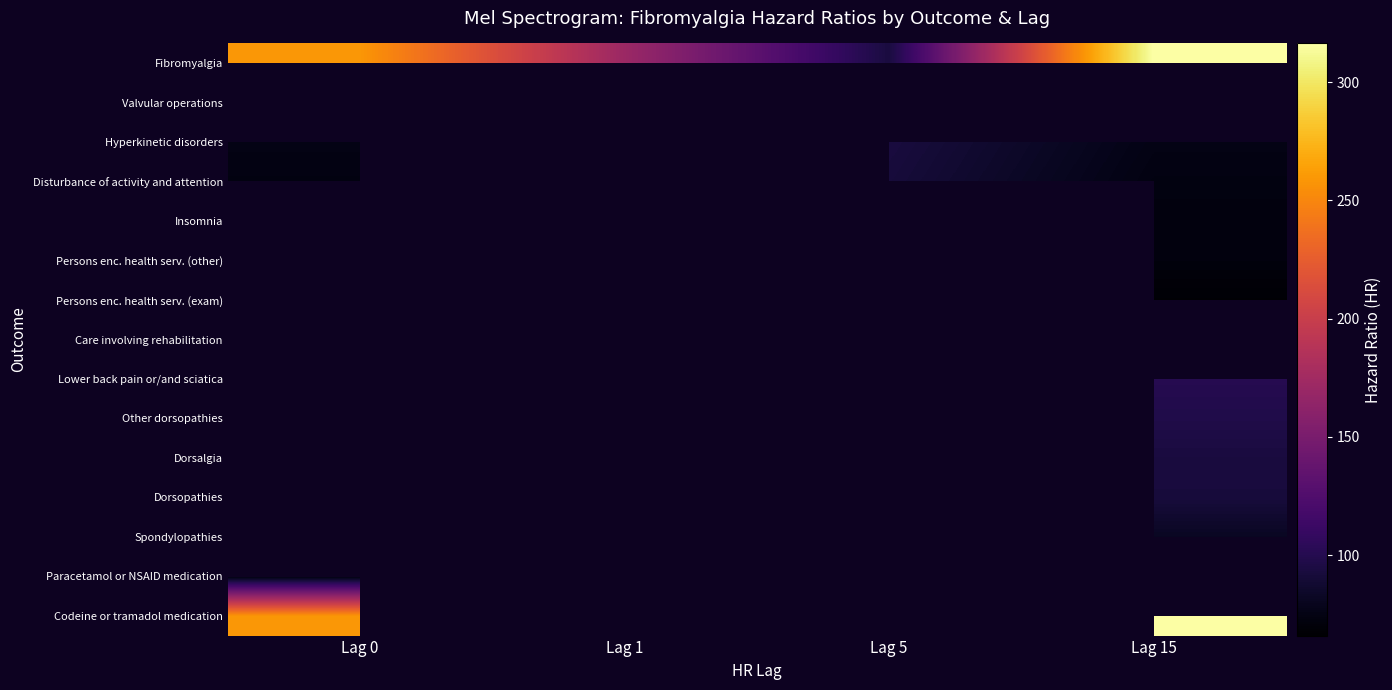

Which series has the largest total across all categories?

Fibromyalgia